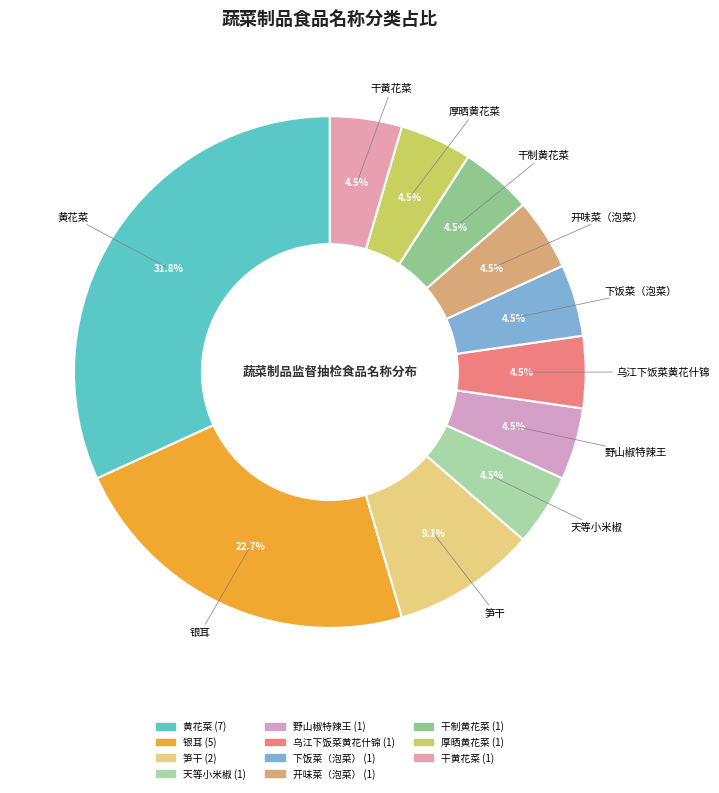

Combined, do 银耳 and 野山椒特辣王 account for over 50%?

No